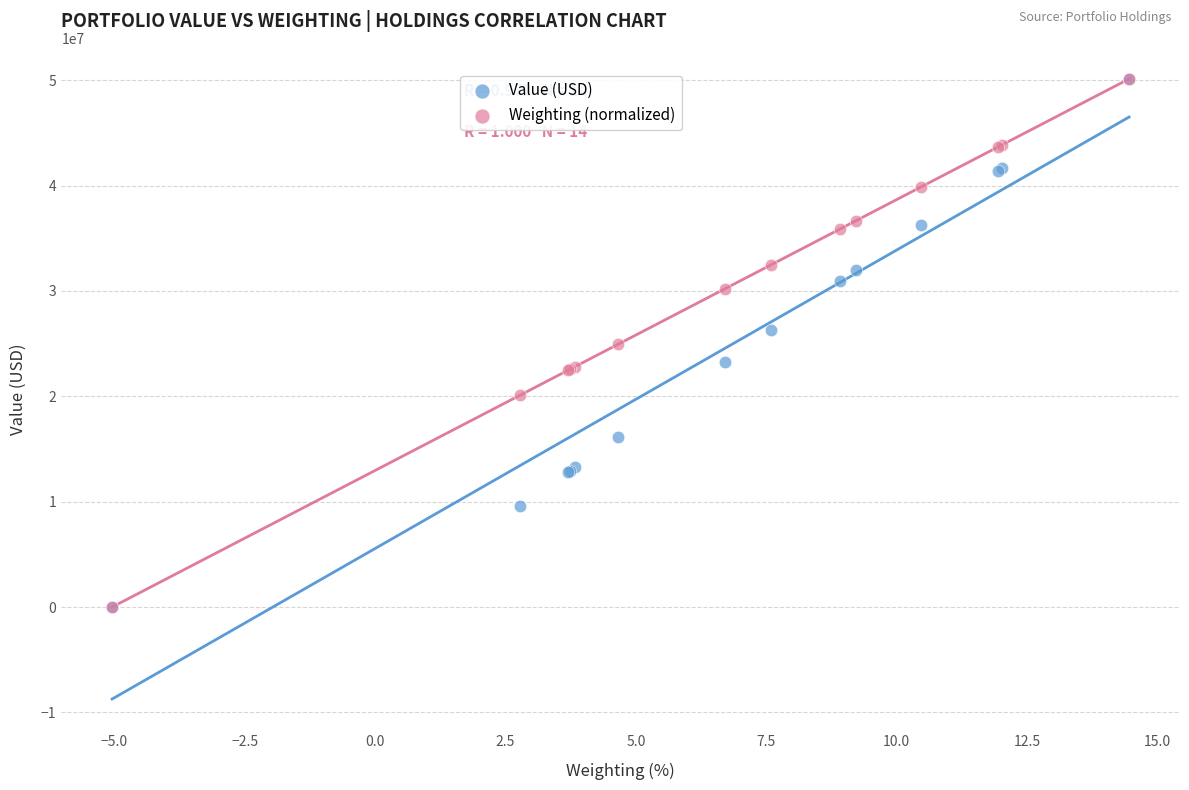

What are all the series names shown in the legend?

Value (USD), Weighting (normalized)